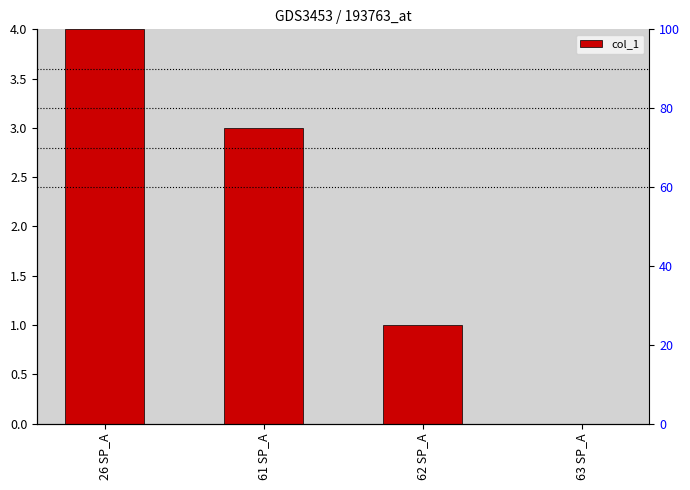

What is the label of the 3rd bar from the right?

61 SP_A